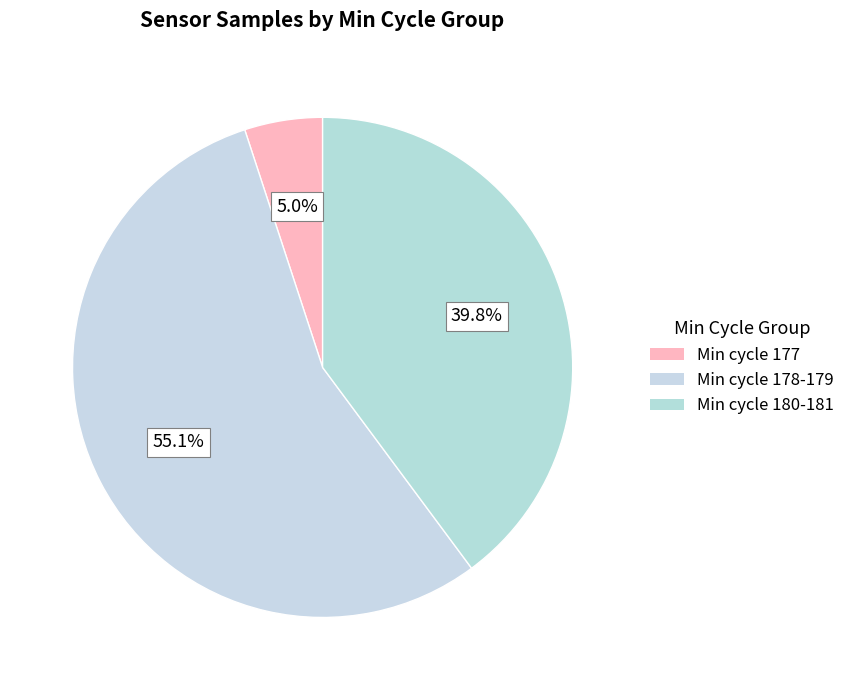

Count the number of slices in the pie.

3